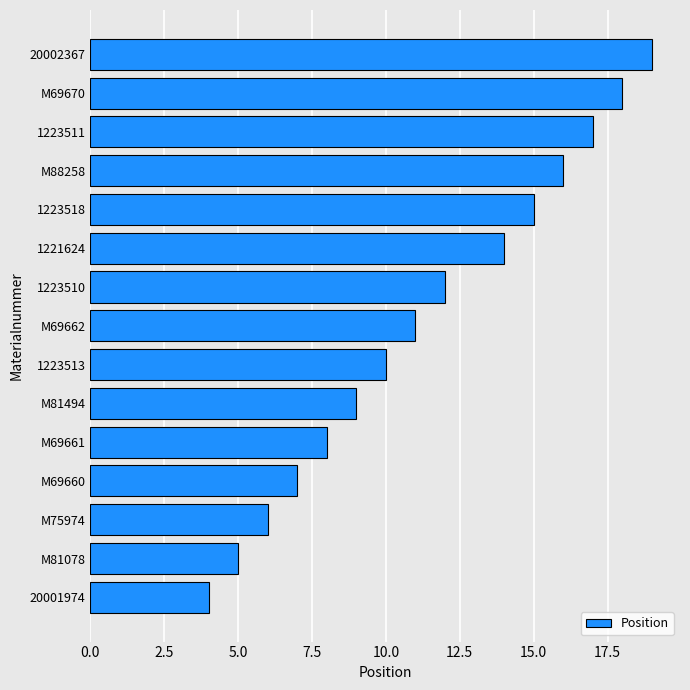

What is the difference between the maximum and minimum values?

15